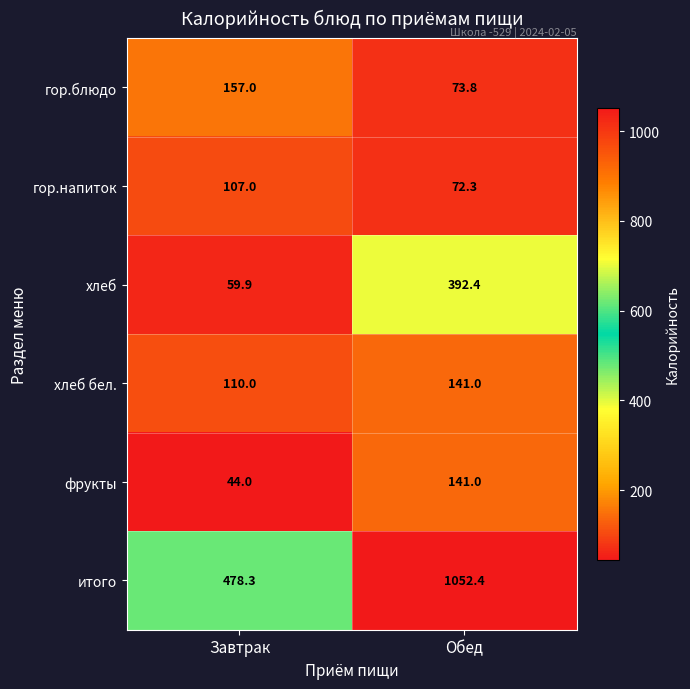

What is the lowest value of the гор.напиток series?

72.3